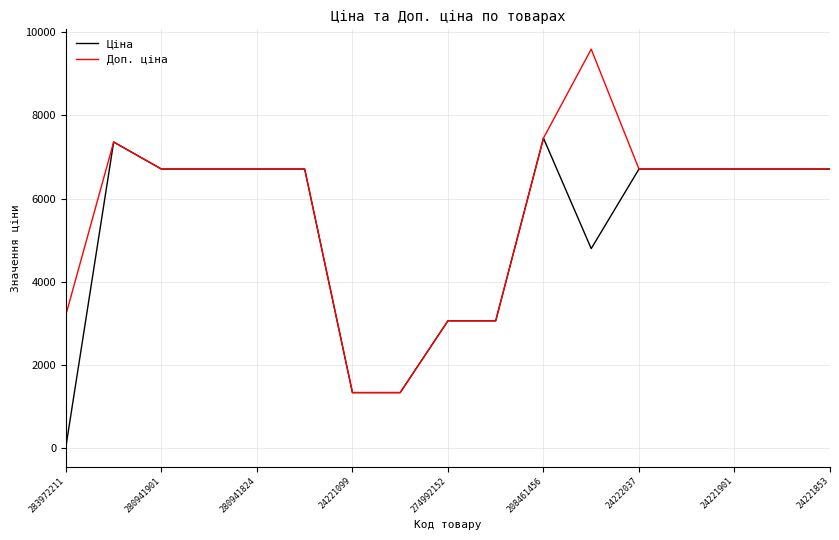

What is the highest value of the Ціна series?

7453.8